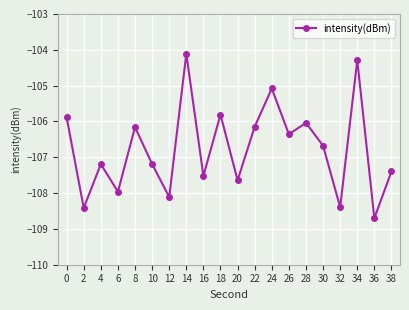

True or false: the data shows -51.8 at 32.

False